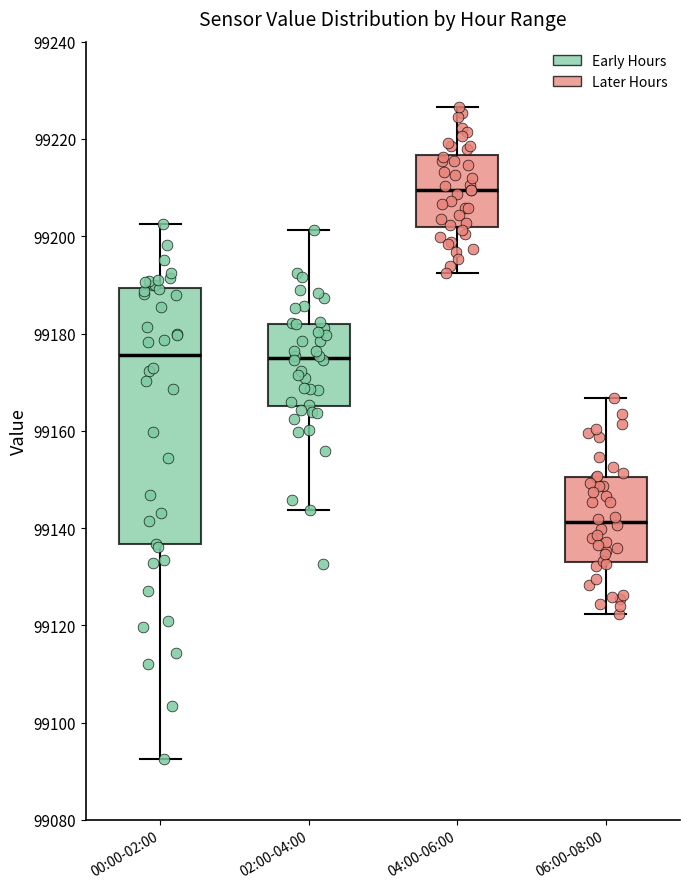

Which box is the tallest, from its lower edge to its upper edge?

00:00-02:00